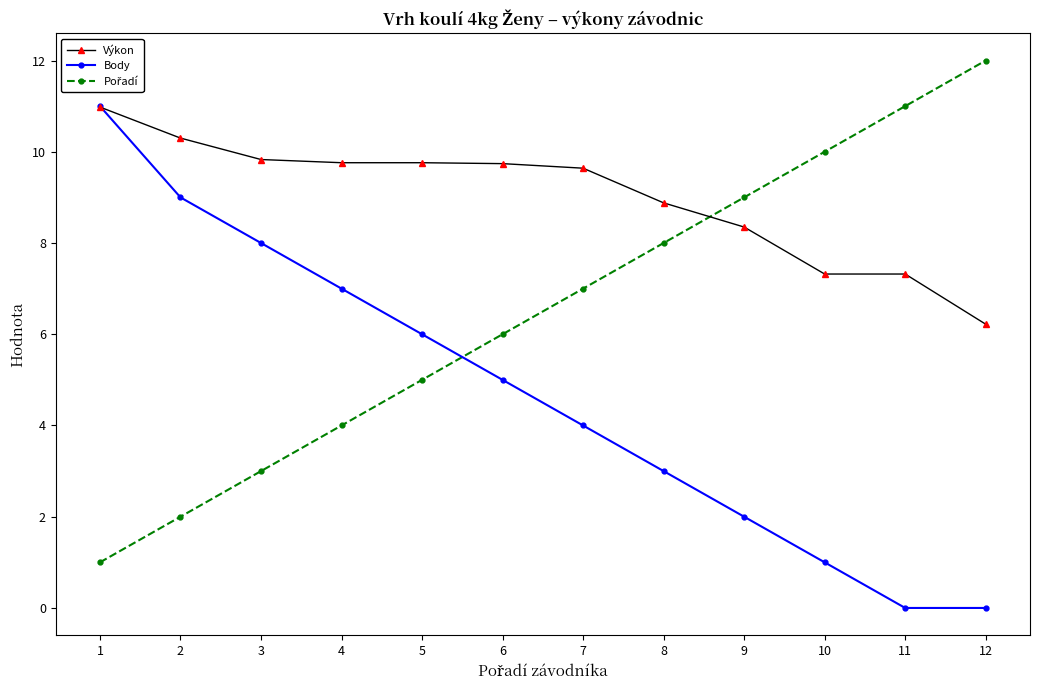

What is the total value across all series at 5?

20.8